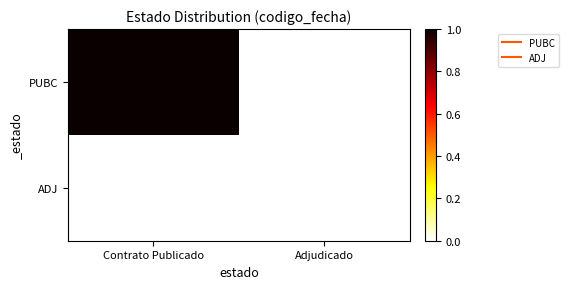

The PUBC series shows 0.4 at Contrato Publicado. True or false?

False